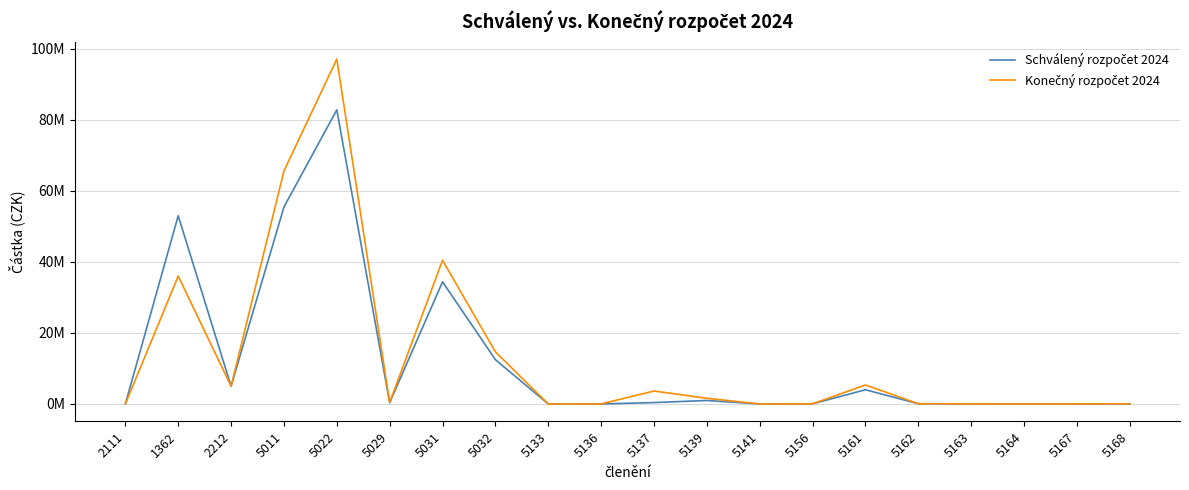

Rank the series at 5161 from lowest to highest value.

Schválený rozpočet 2024, Konečný rozpočet 2024